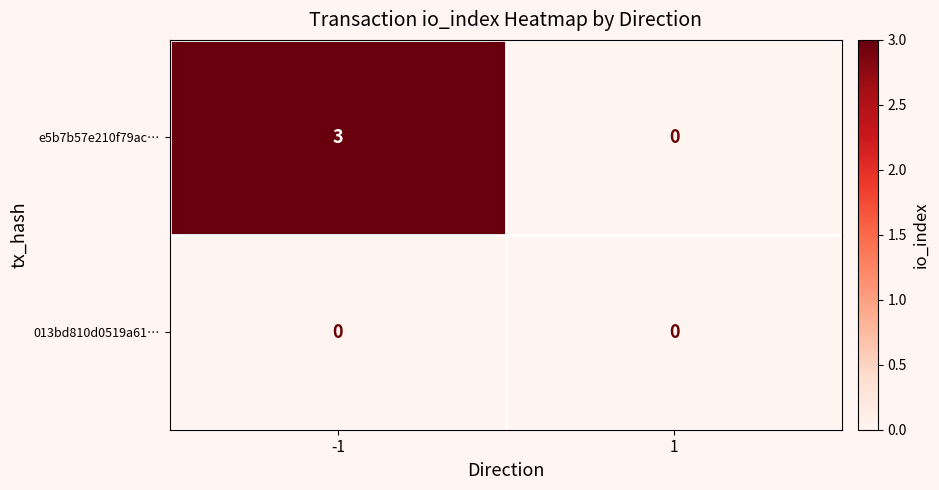

What is the maximum value shown in the chart?

3